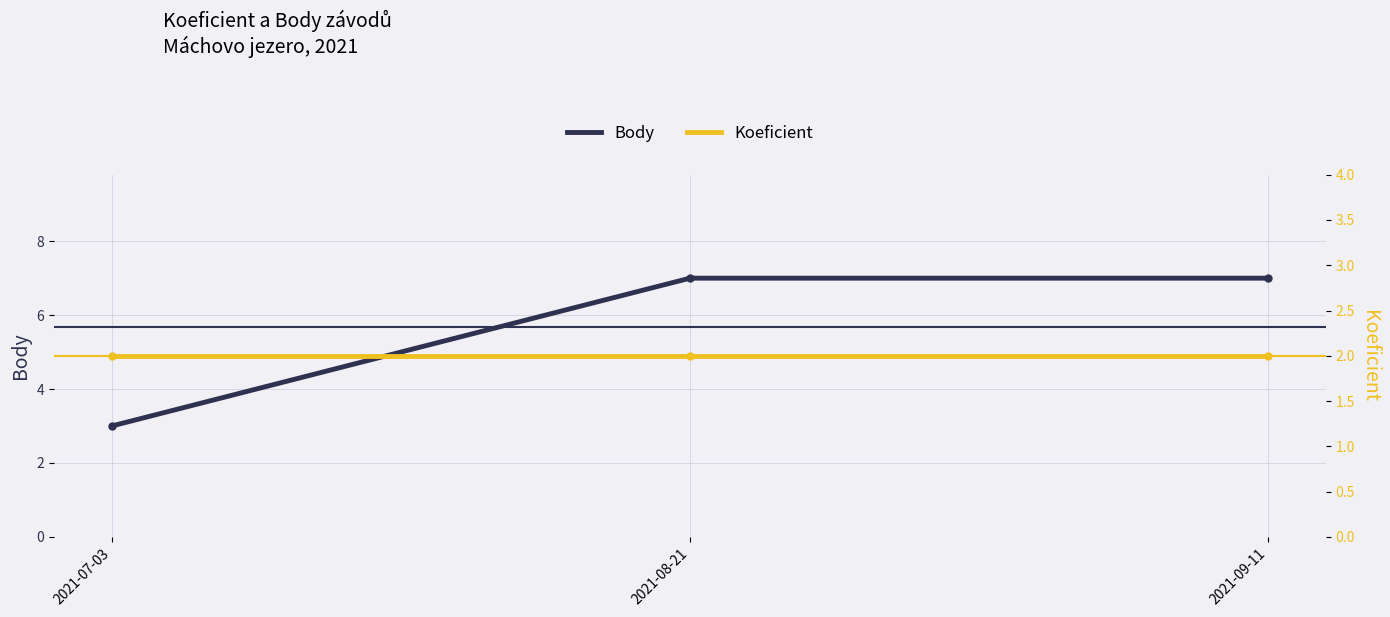

Reading left to right, list all the values displayed in this chart.

Body: 2021-07-03=3	2021-08-21=7	2021-09-11=7
Koeficient: 2021-07-03=2	2021-08-21=2	2021-09-11=2